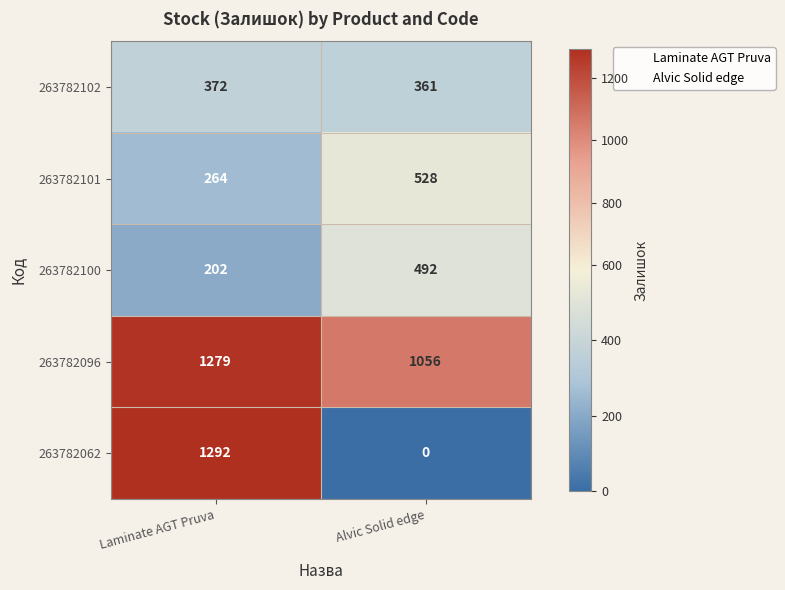

True or false: 263782102 has a value of 372 at Laminate AGT Pruva.

True